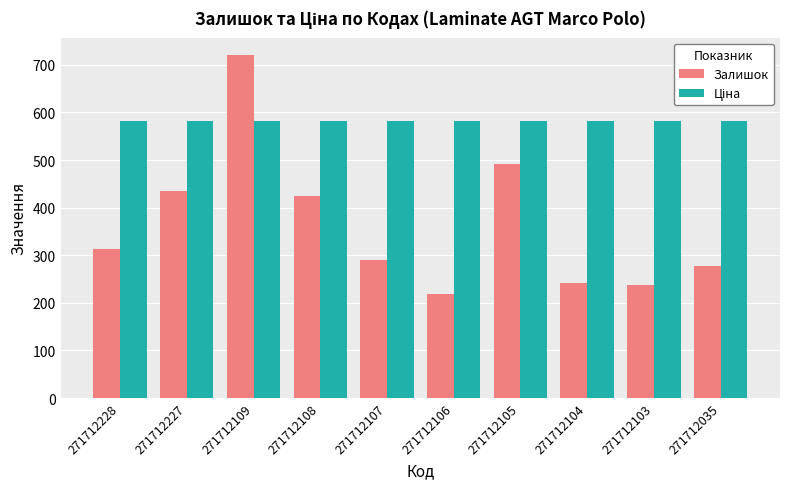

Is it true that Залишок equals 273.3 at 271712108?

False